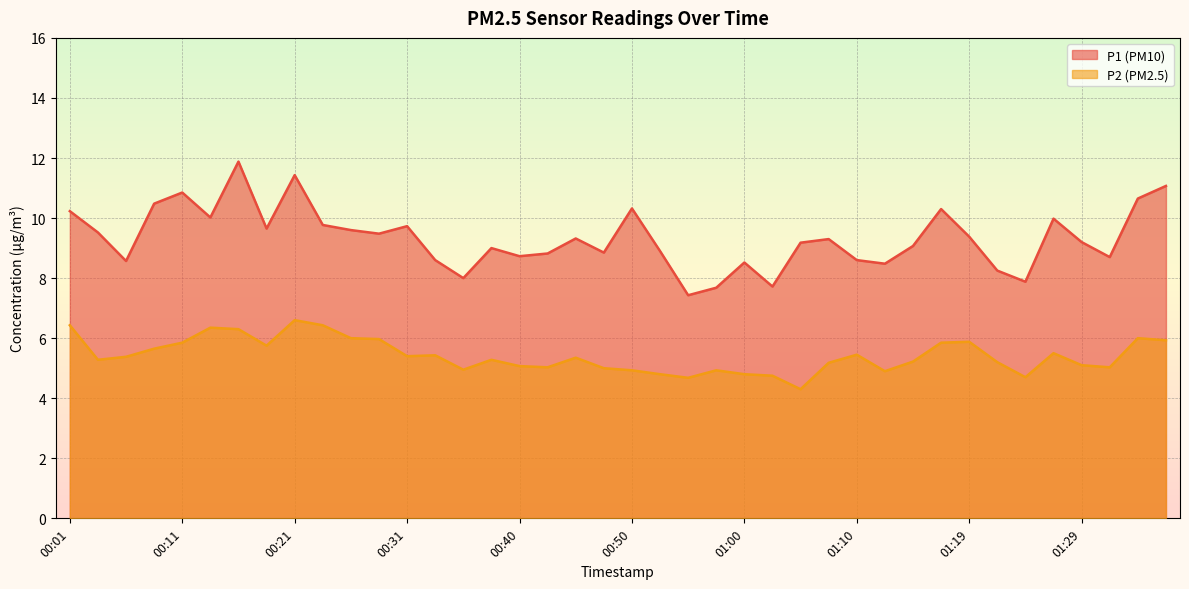

Where is P2 nearest to the value 5?

00:48